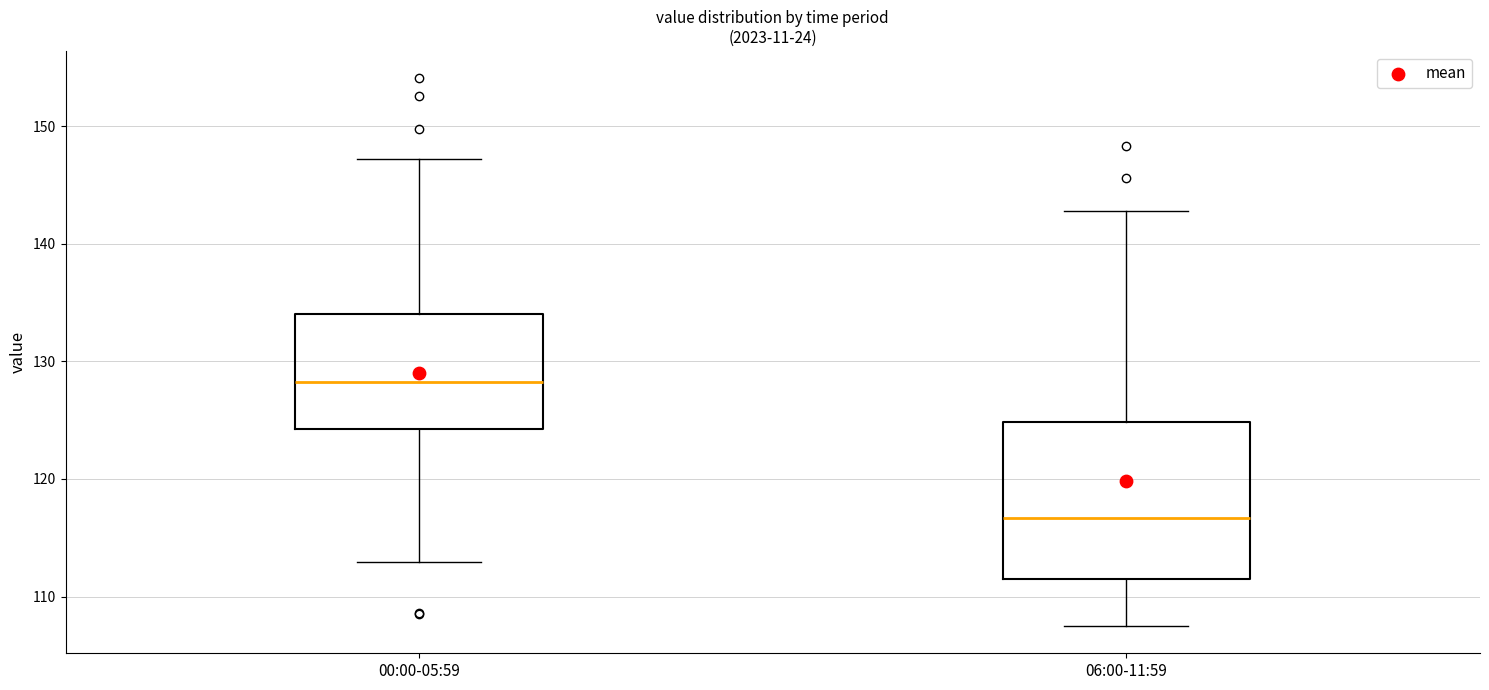

Where does the upper whisker of the box for 06:00-11:59 end on the y-axis? The values are not printed on the chart, so give them approximately, as read against the axis.

143